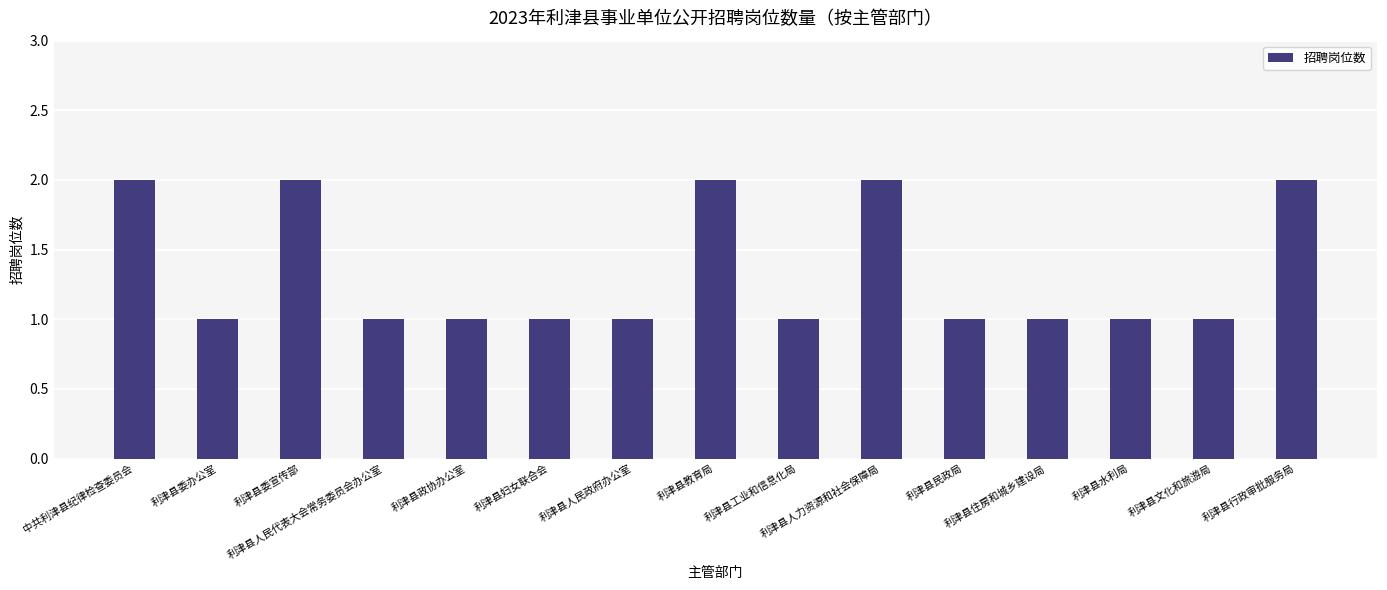

Which has a higher value, 利津县水利局 or 利津县委宣传部?

利津县委宣传部